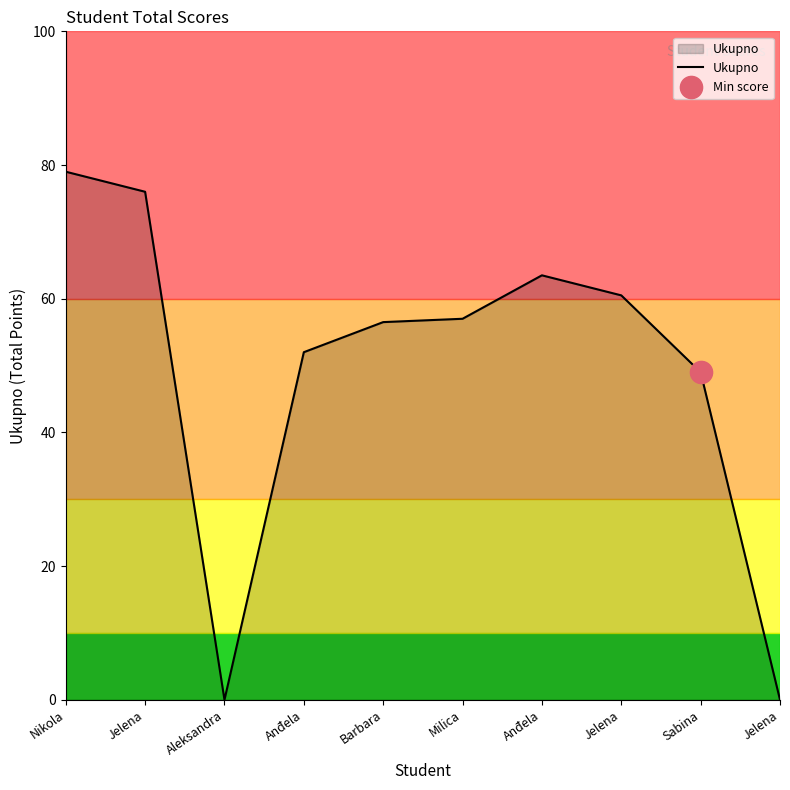

At which label is the value closest to 39?

Sabina